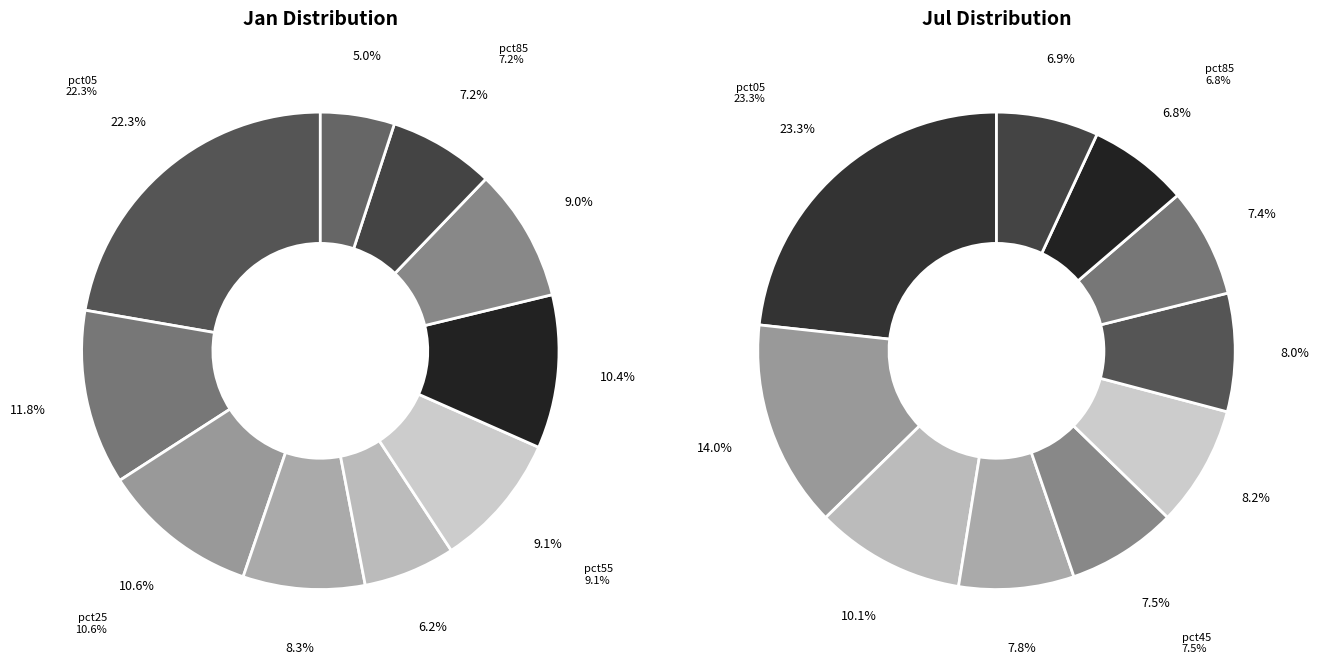

How many segments does this pie chart have?

10